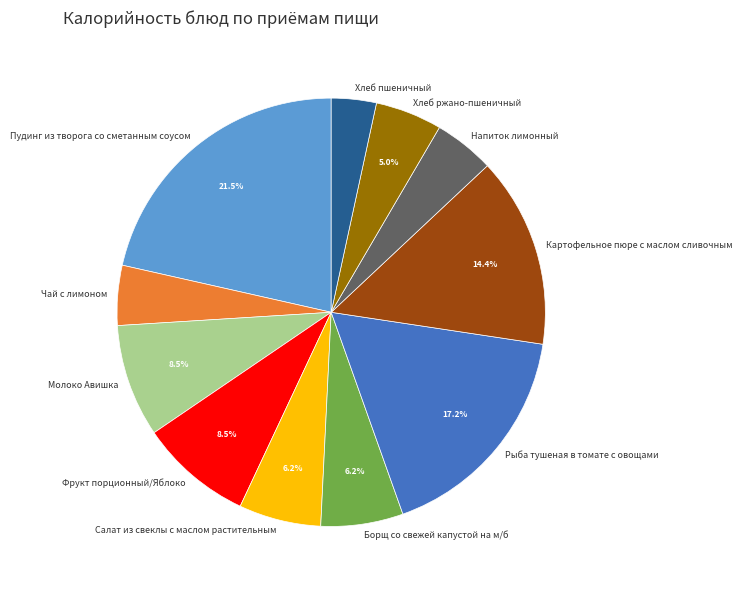

How many slices are in this pie chart?

11